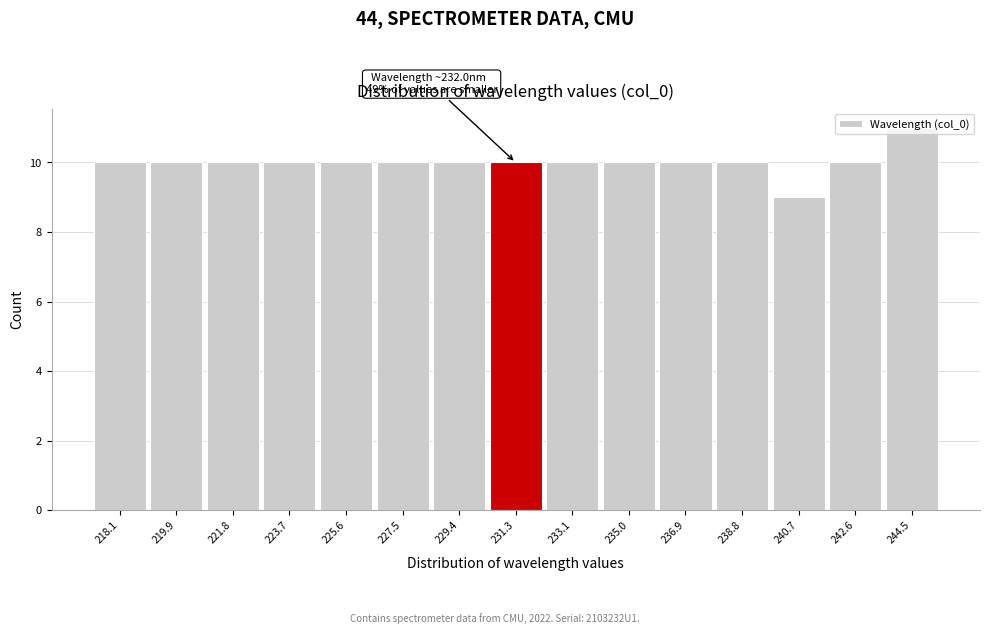

At which category does the chart reach its peak across all series?

244.5